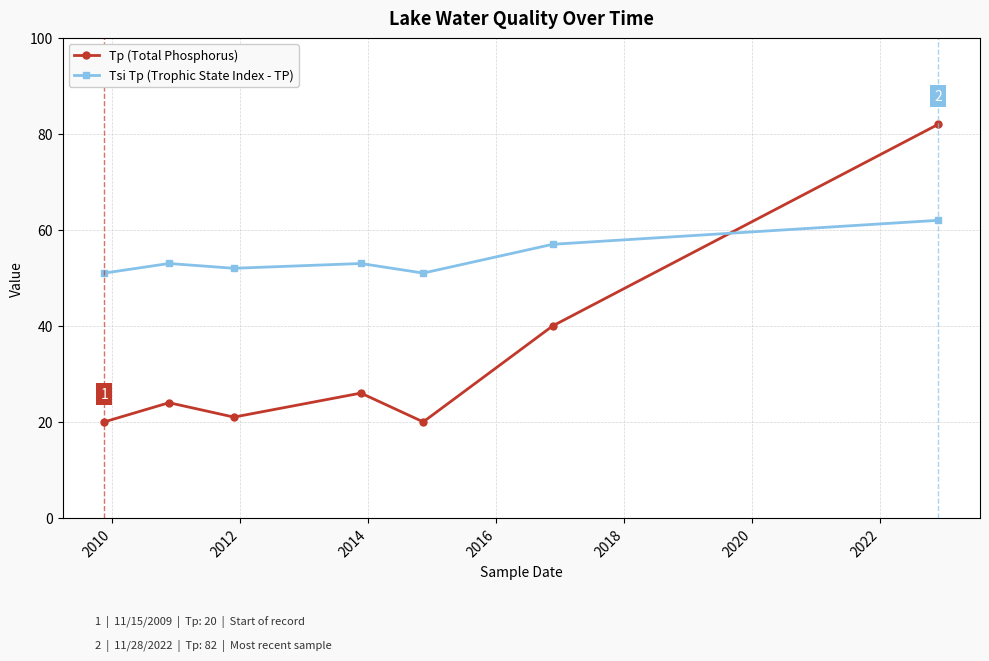

What are all the series names shown in the legend?

Tp (Total Phosphorus), Tsi Tp (Trophic State Index - TP)